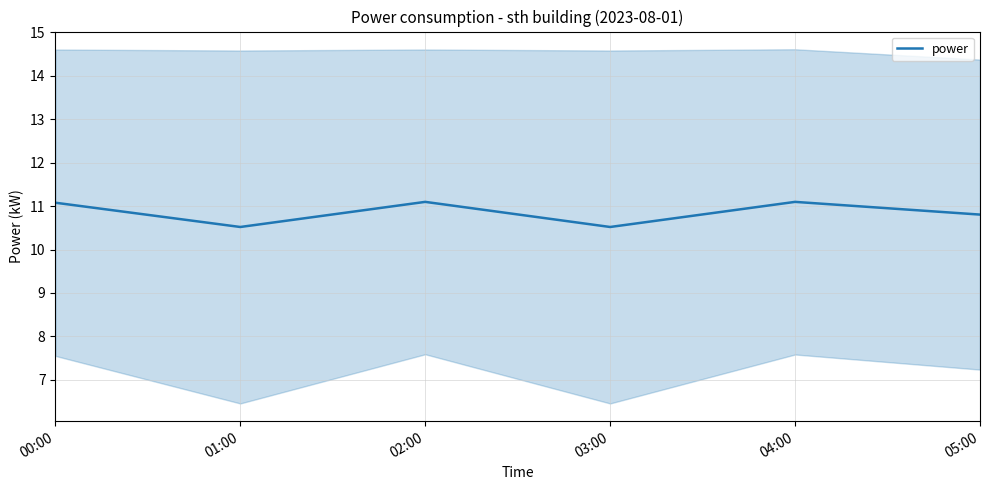

True or false: the data has more than 2 interior local peaks.

False